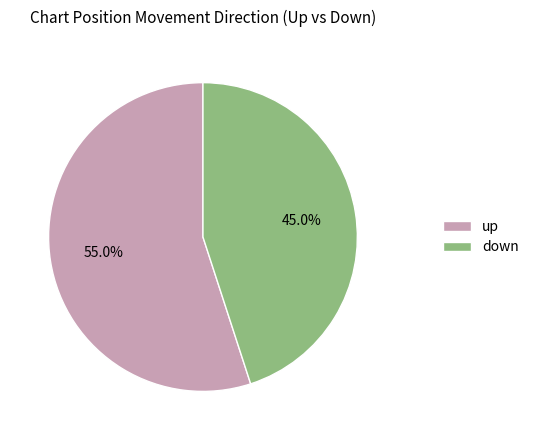

Count the number of slices in the pie.

2